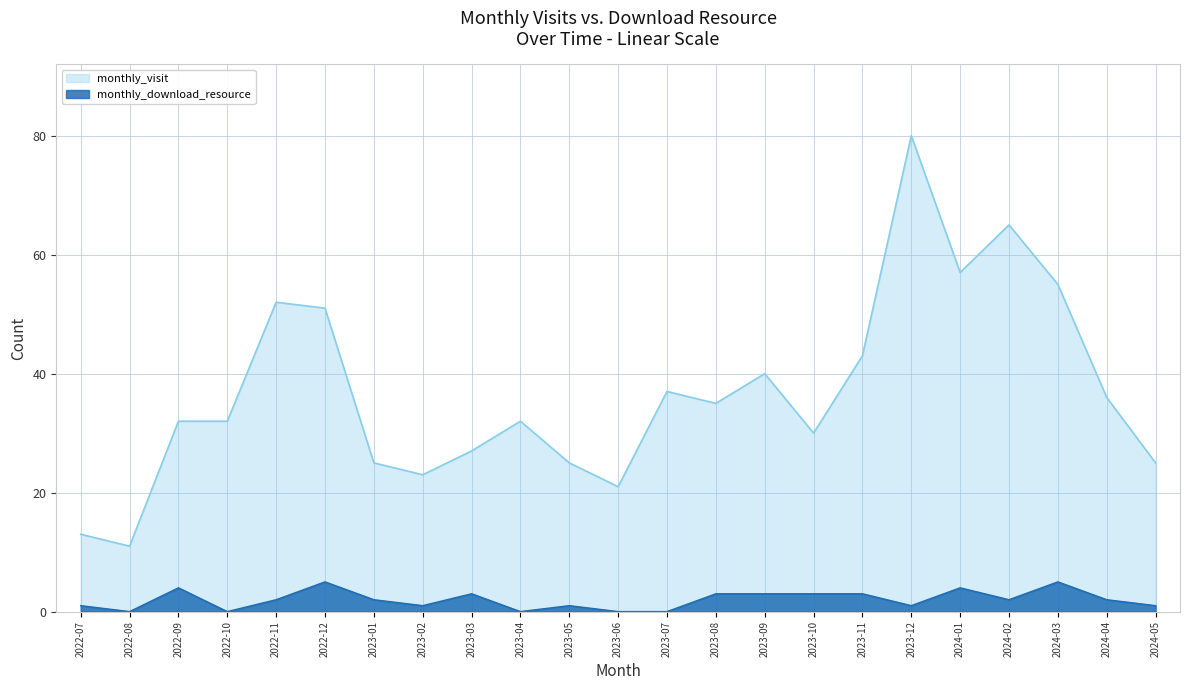

Reading right to left, list all the values displayed in this chart.

monthly_visit: 2024-05=25	2024-04=36	2024-03=55	2024-02=65	2024-01=57	2023-12=80	2023-11=43	2023-10=30	2023-09=40	2023-08=35	2023-07=37	2023-06=21	2023-05=25	2023-04=32	2023-03=27	2023-02=23	2023-01=25	2022-12=51	2022-11=52	2022-10=32	2022-09=32	2022-08=11	2022-07=13
monthly_download_resource: 2024-05=1	2024-04=2	2024-03=5	2024-02=2	2024-01=4	2023-12=1	2023-11=3	2023-10=3	2023-09=3	2023-08=3	2023-07=0	2023-06=0	2023-05=1	2023-04=0	2023-03=3	2023-02=1	2023-01=2	2022-12=5	2022-11=2	2022-10=0	2022-09=4	2022-08=0	2022-07=1